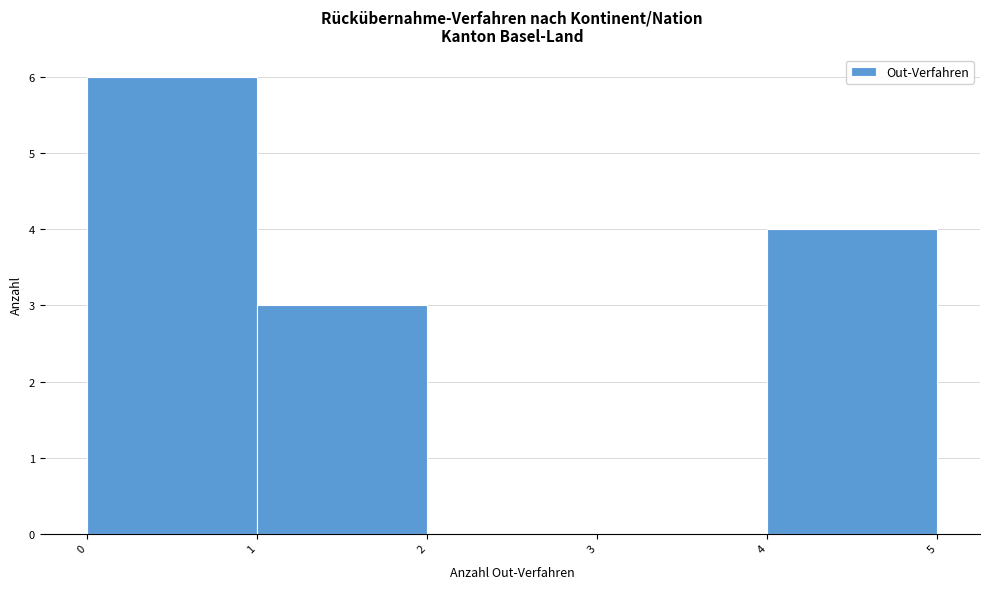

What is the height of the bar covering 1 to 2 on the x-axis? The values are not printed on the chart, so give them approximately, as read against the axis.

3